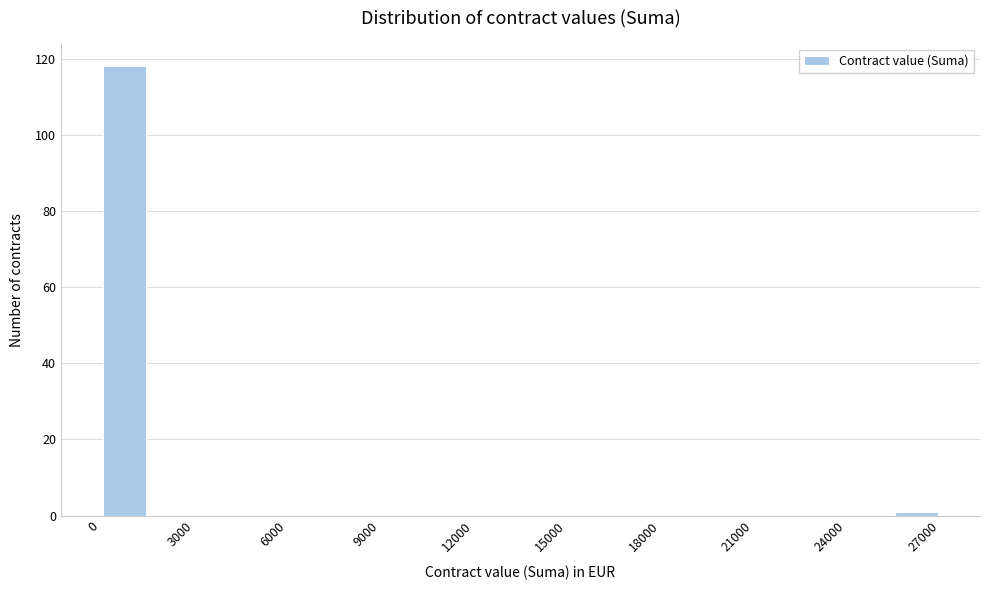

Around what value on the x-axis is the tallest bar? Give the approximate position of its centre, as read against the axis.

1000